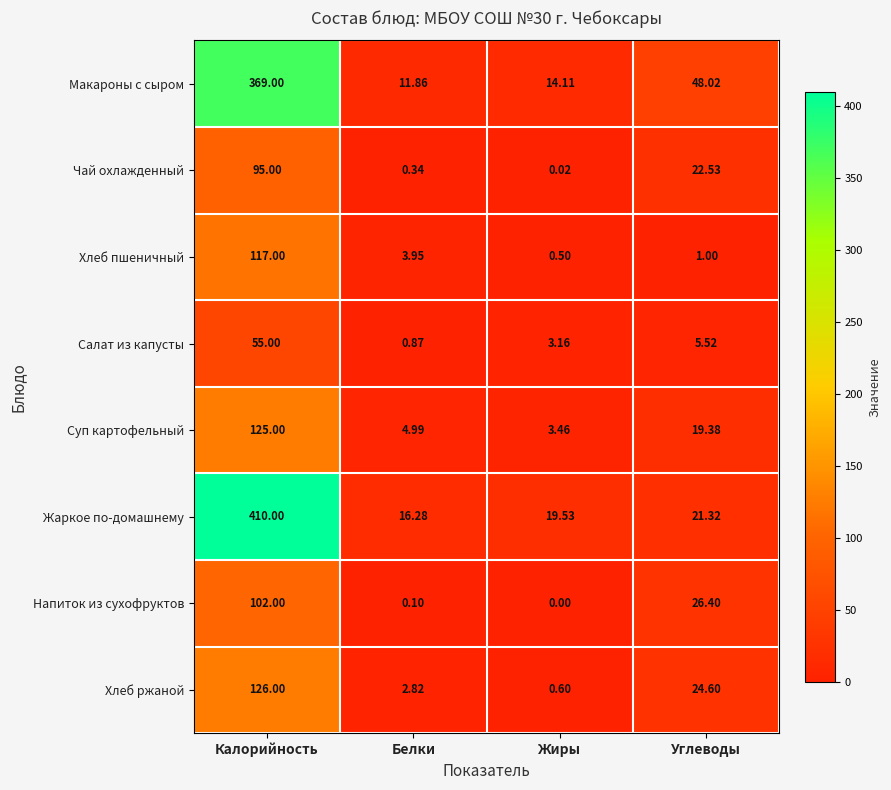

Is the value of Жаркое по-домашнему at Жиры greater than the value of Хлеб ржаной at Жиры?

Yes